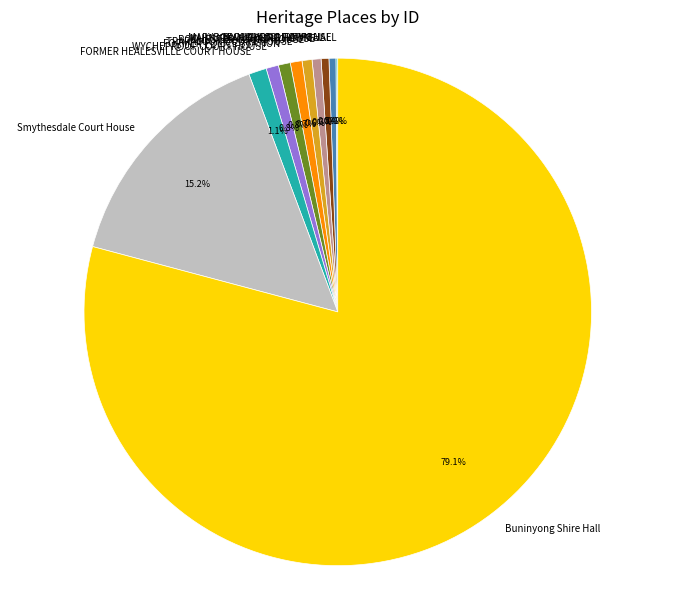

What is the largest slice in the pie chart?

Buninyong Shire Hall